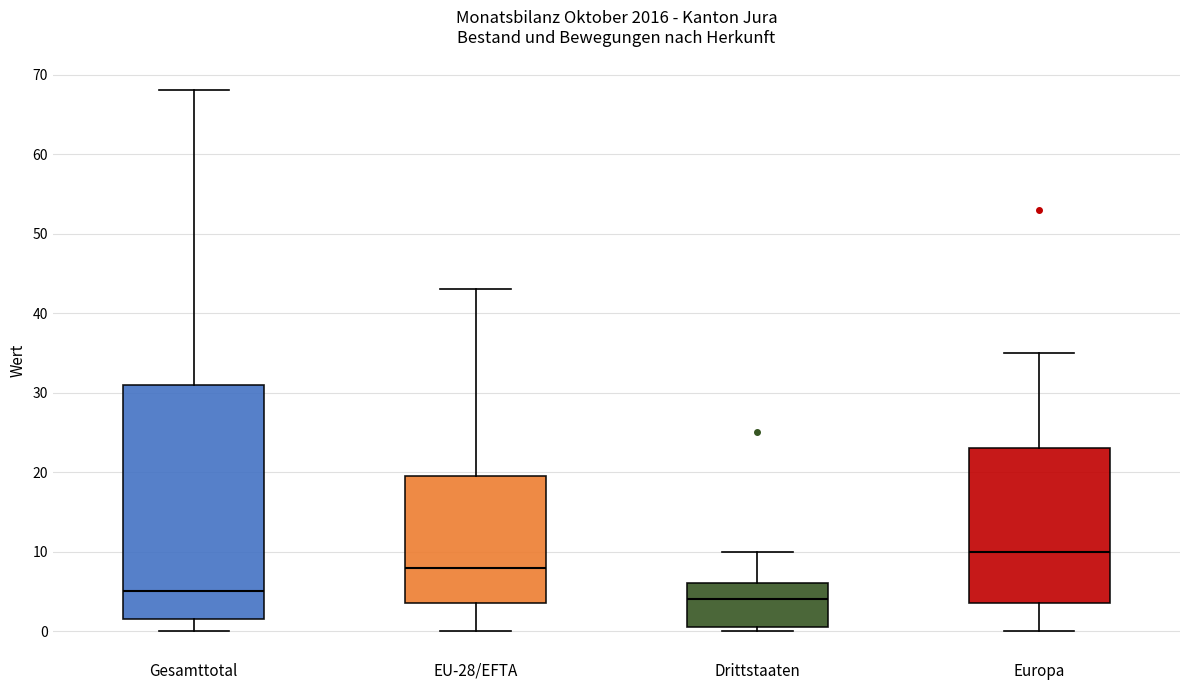

Where is the lower edge of the box for Europa on the y-axis? The values are not printed on the chart, so give them approximately, as read against the axis.

4